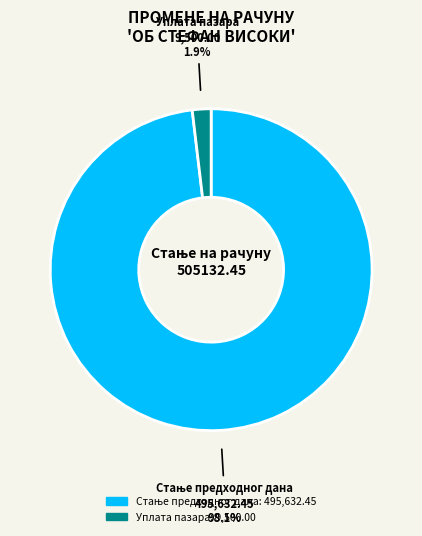

Is there any slice that represents more than half of the pie?

Yes